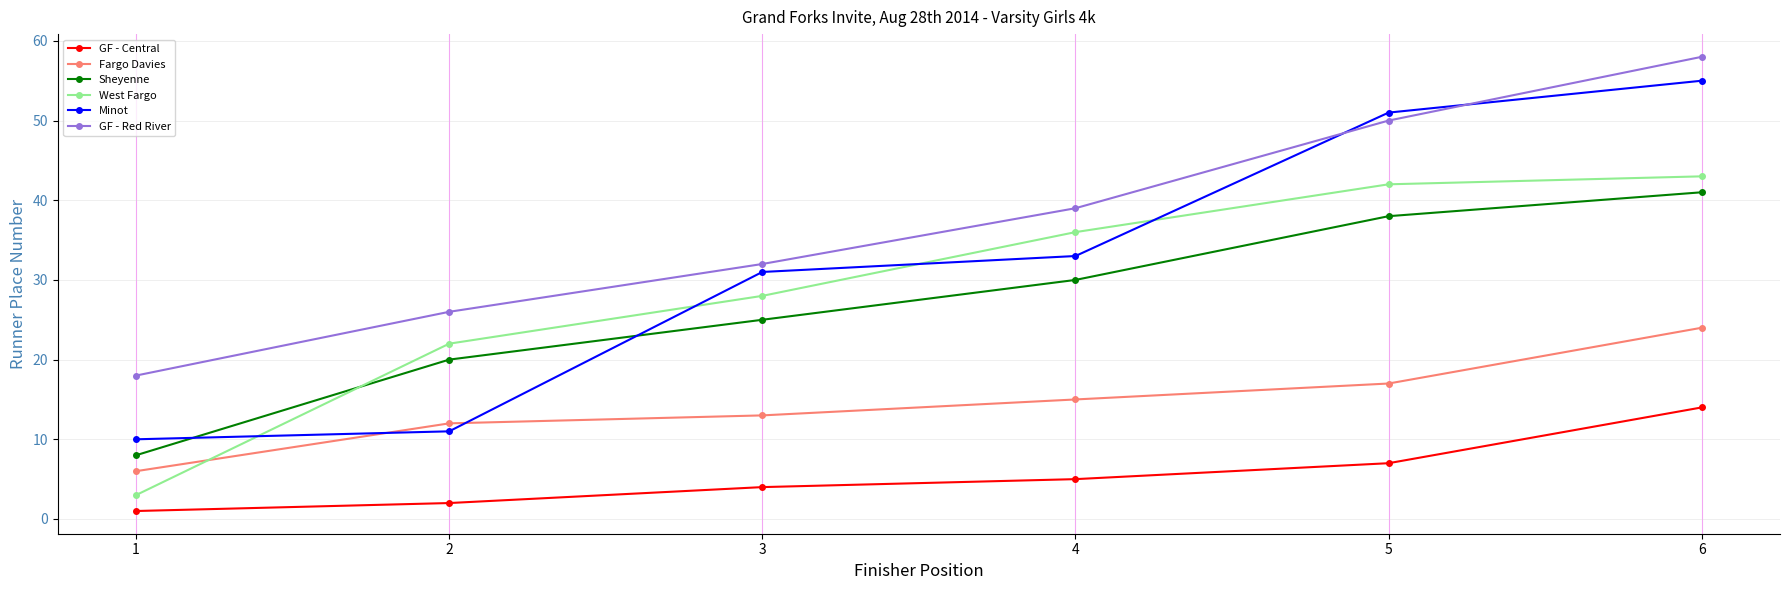

Rank the categories by West Fargo value from lowest to highest.

1, 2, 3, 4, 5, 6